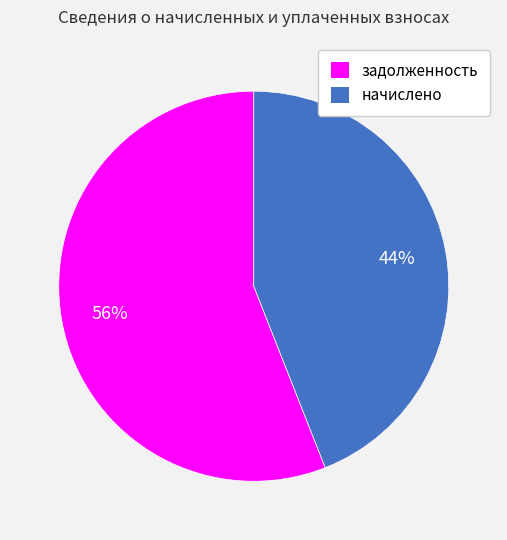

How many slices are in this pie chart?

2